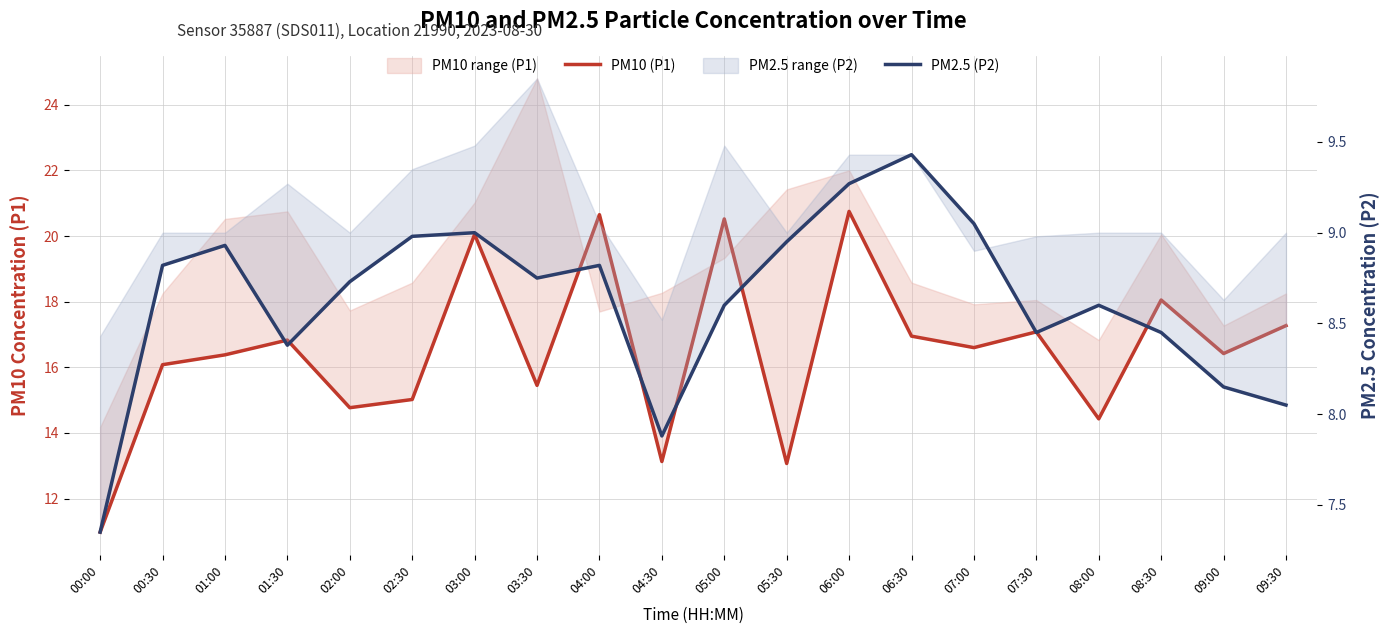

Count the number of categories in the chart.

20